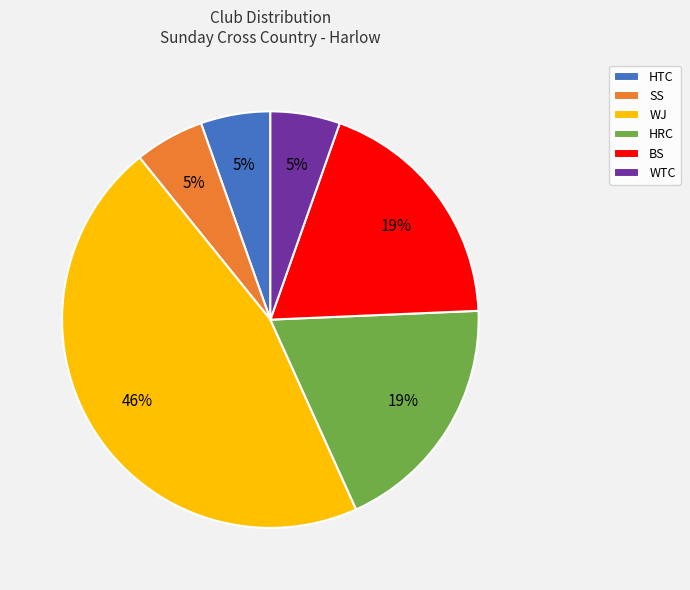

True or false: WTC accounts for 1% of the total.

False